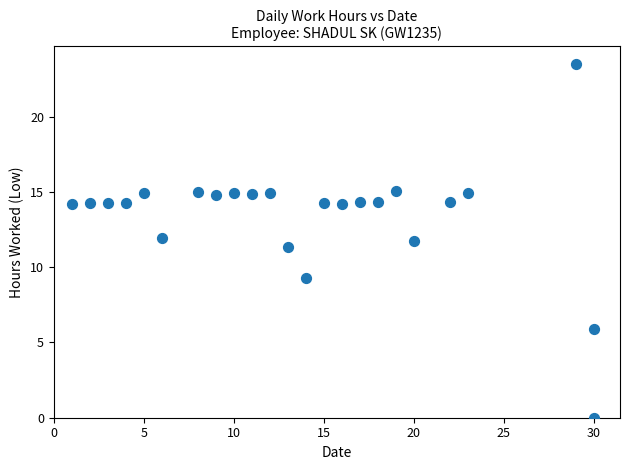

What is the range of X values (max minus min)?

29.0